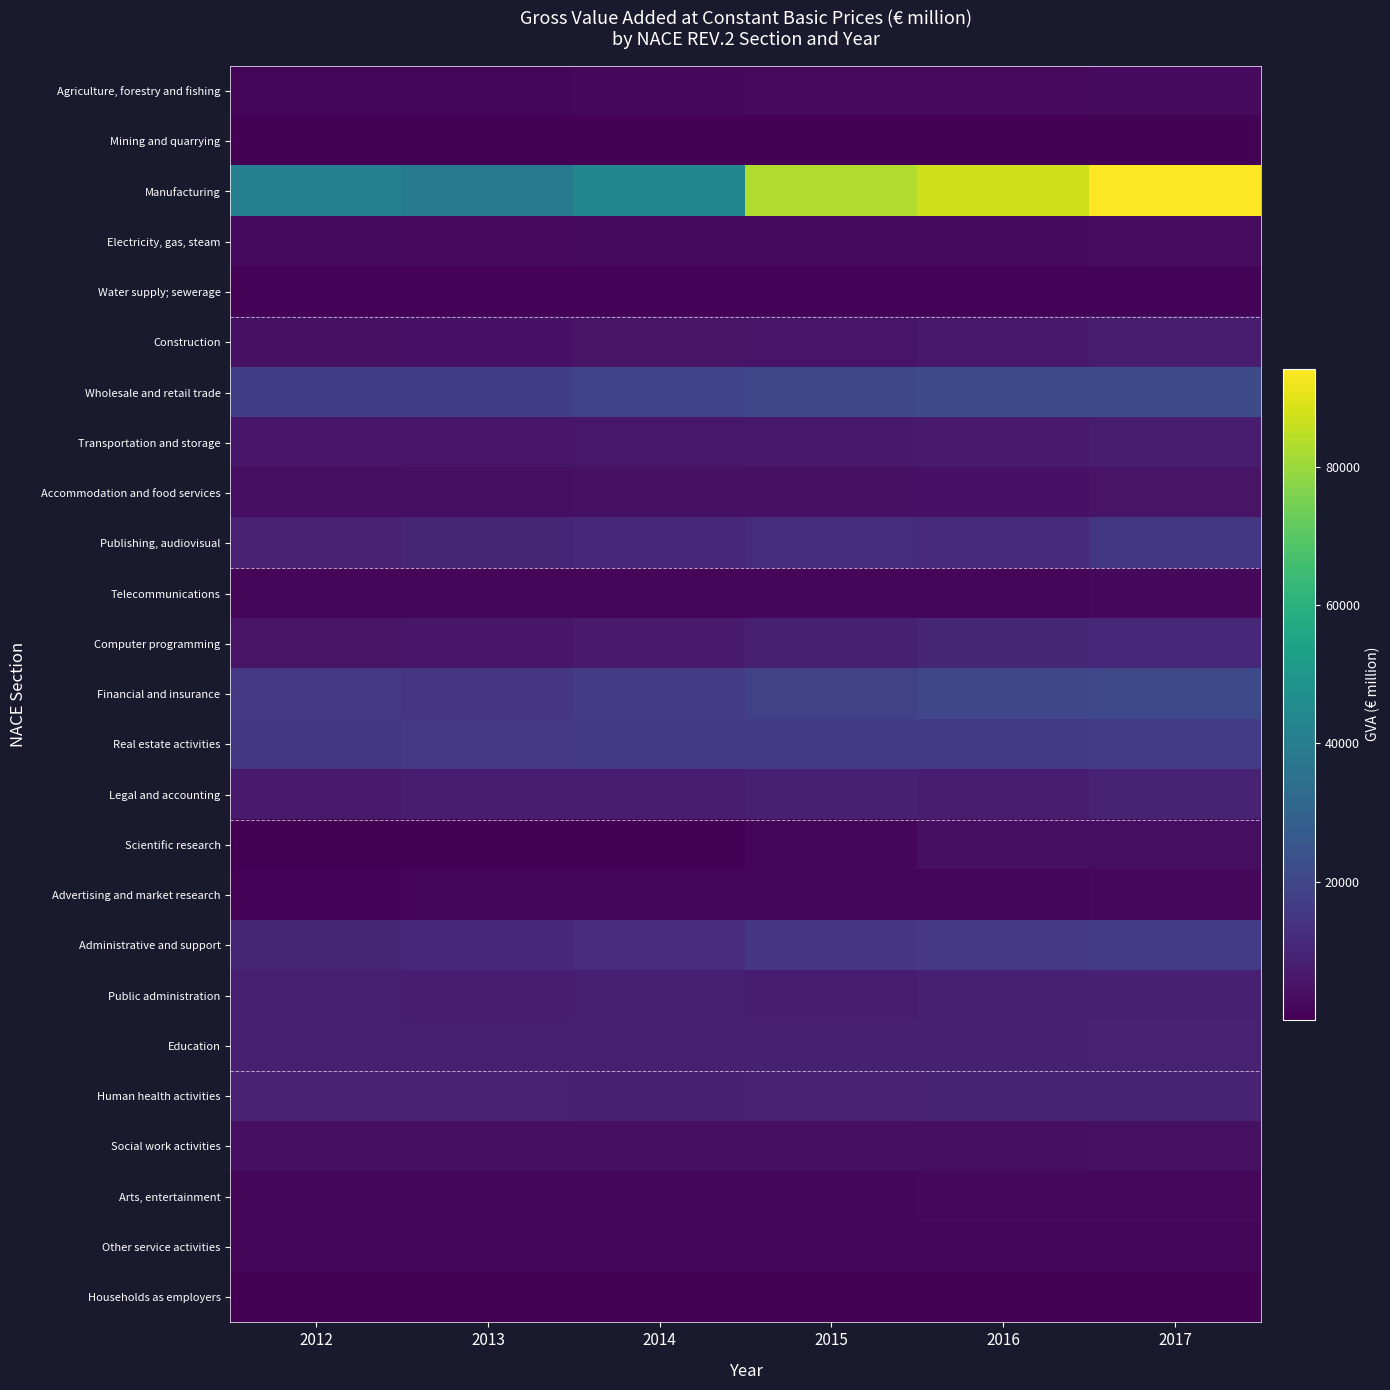

How many series are shown in this chart?

25